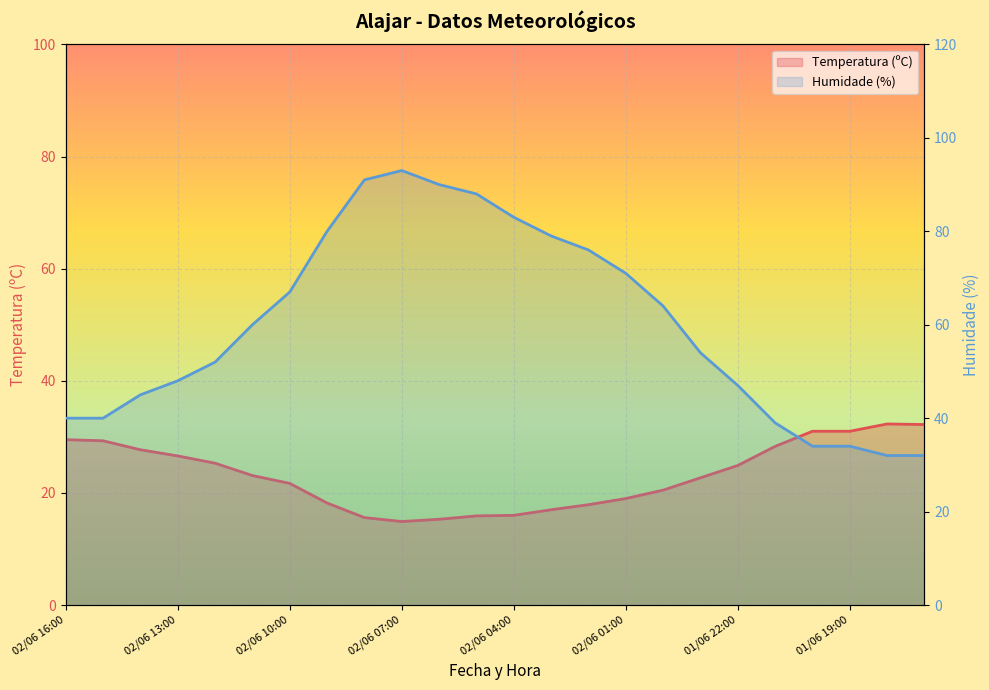

Which series has the widest spread of values?

Humidade (%)